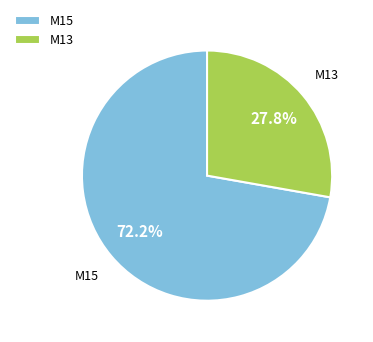

Count the number of slices in the pie.

2